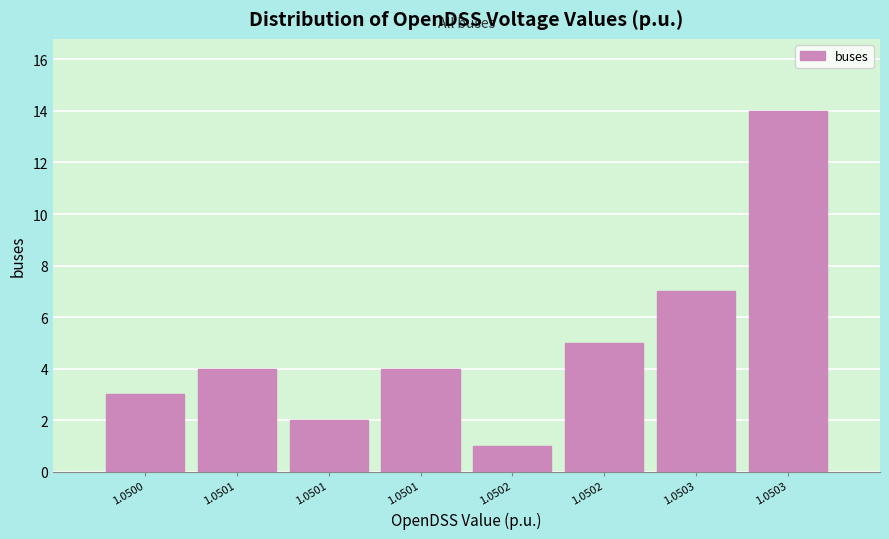

How many series are shown in this chart?

1